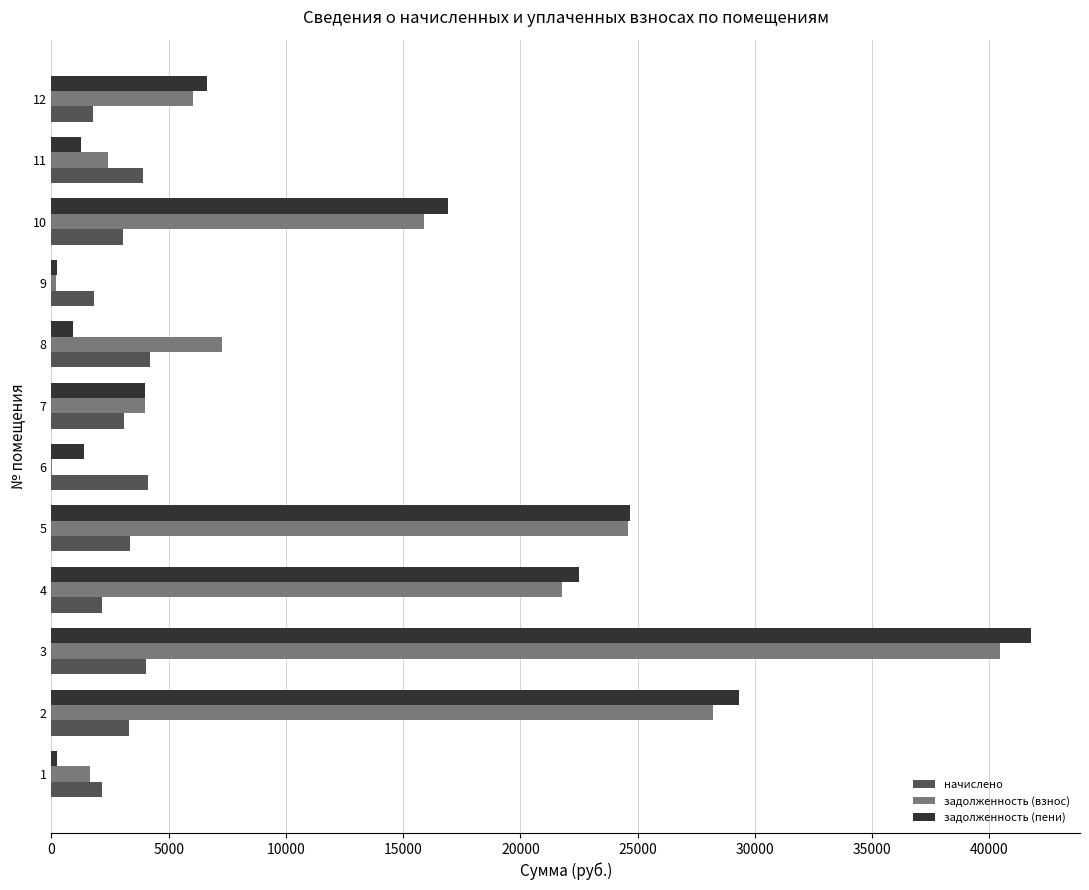

Is the value of задолженность (пени) at 3 greater than the value of задолженность (взнос) at 5?

Yes